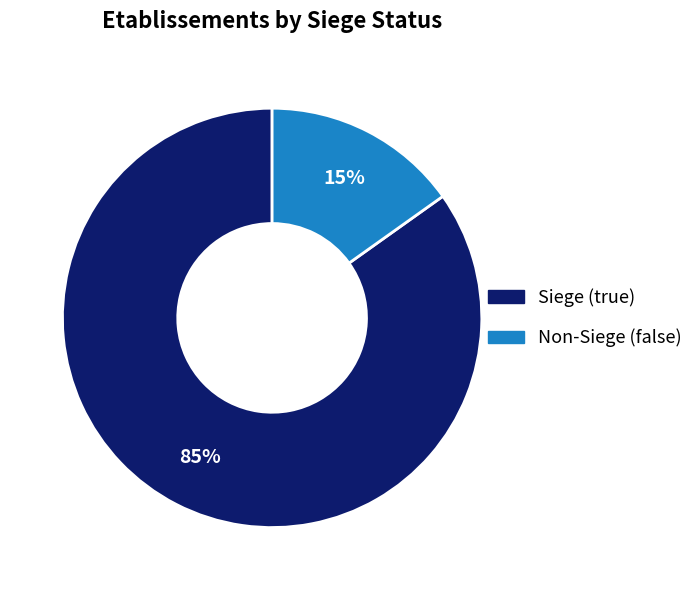

Count the number of slices in the pie.

2